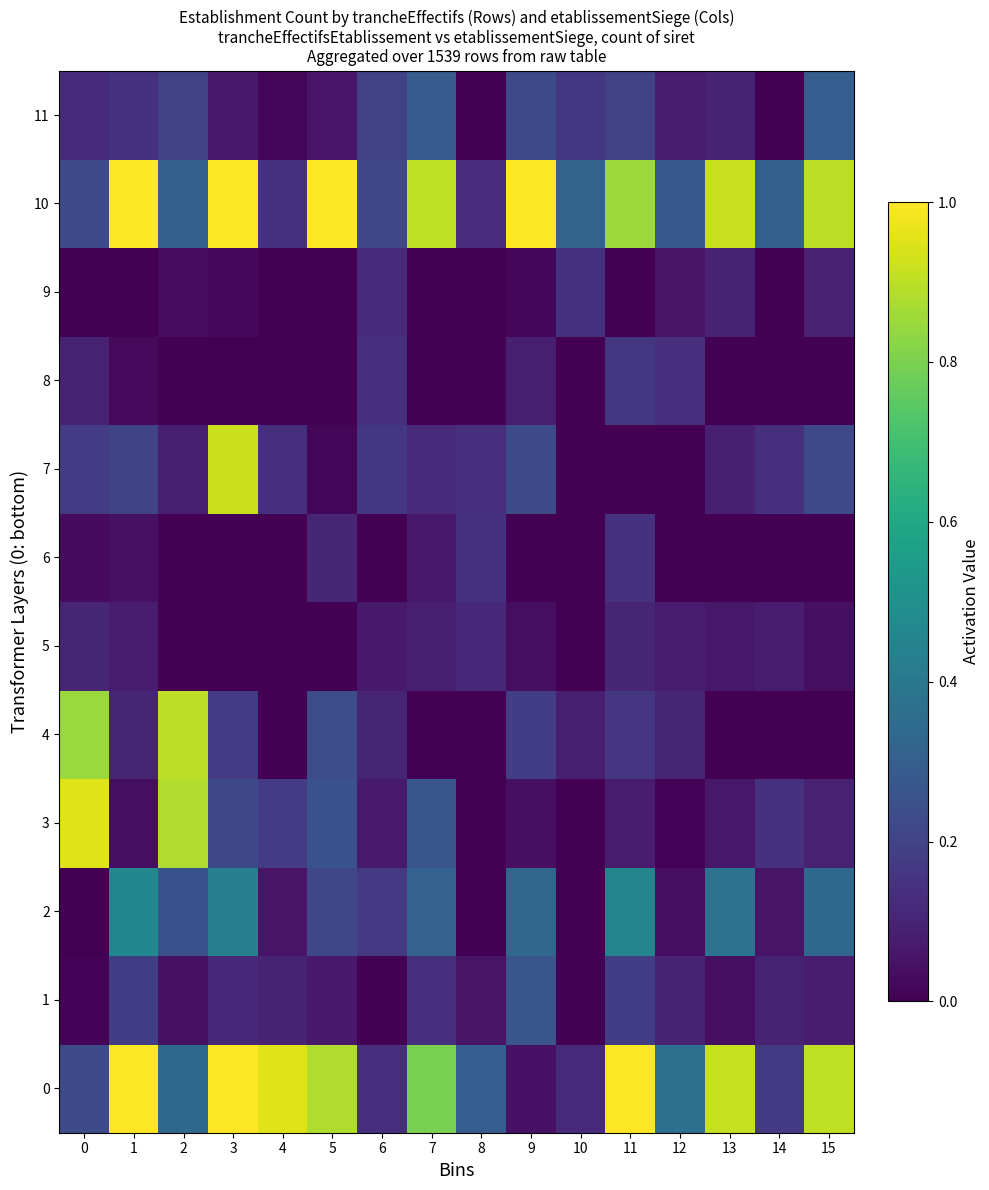

Which series has the largest total across all categories?

10